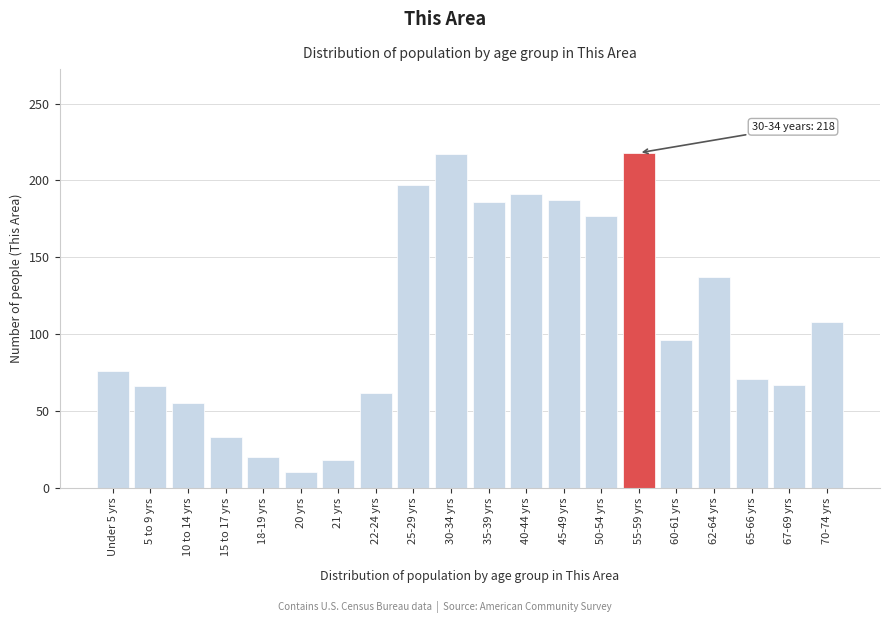

Where is the data nearest to the value 114?

70-74 yrs